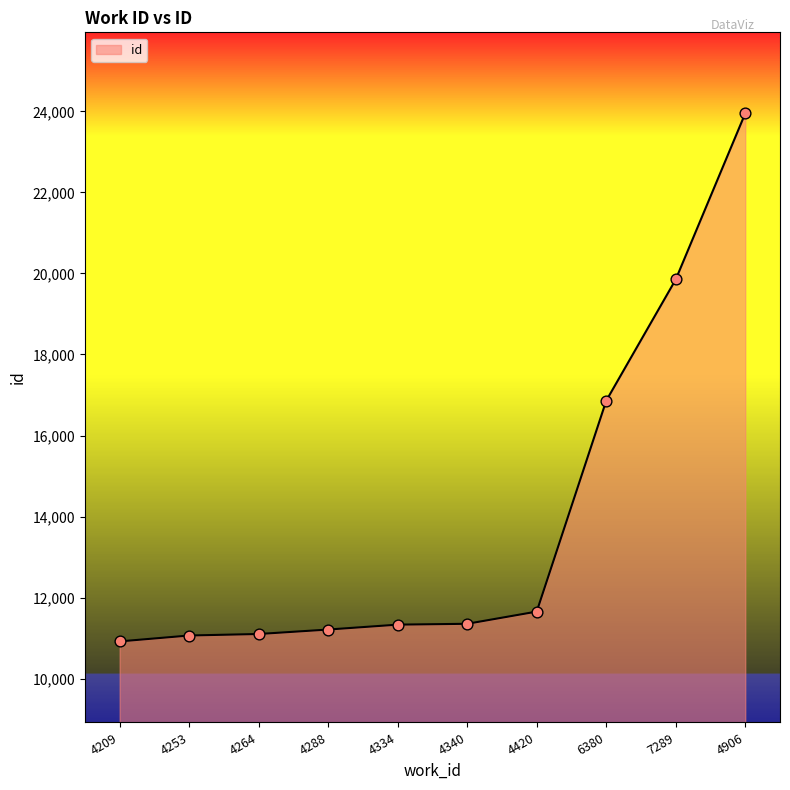

Which has a higher value, 6380 or 4288?

6380